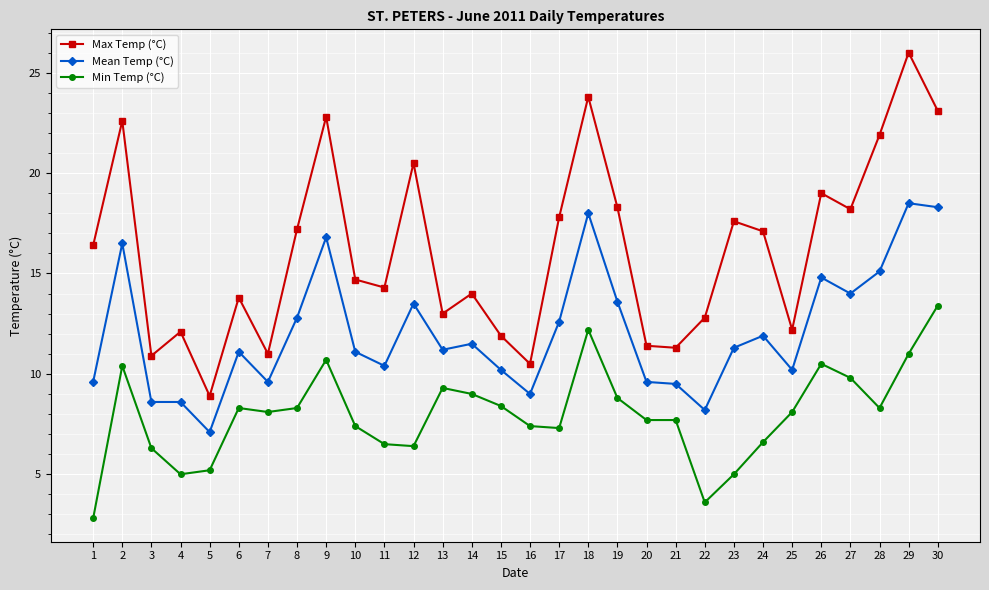

In Max Temp (°C), how many points are higher than both neighbors (excluding endpoints)?

10